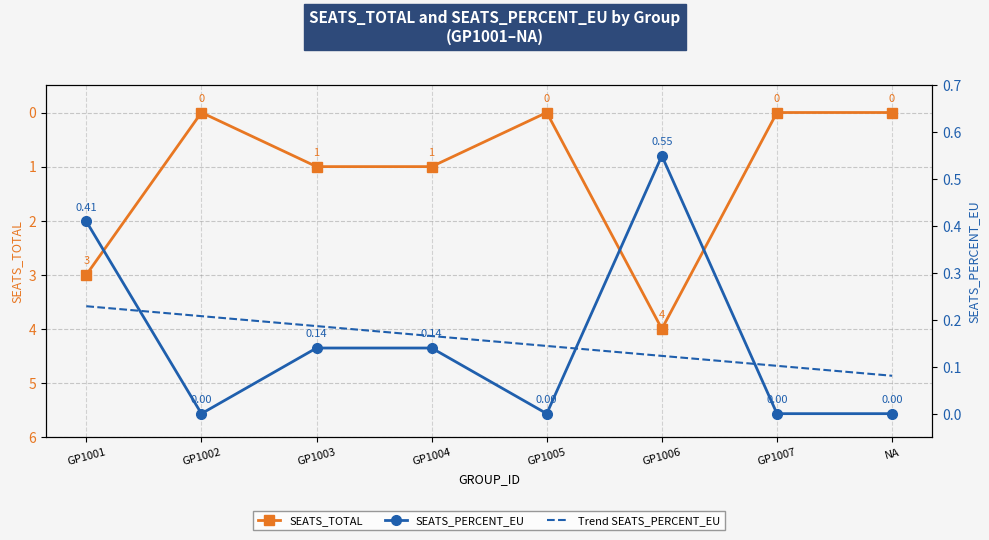

At which label does SEATS_PERCENT_EU reach its minimum?

GP1002